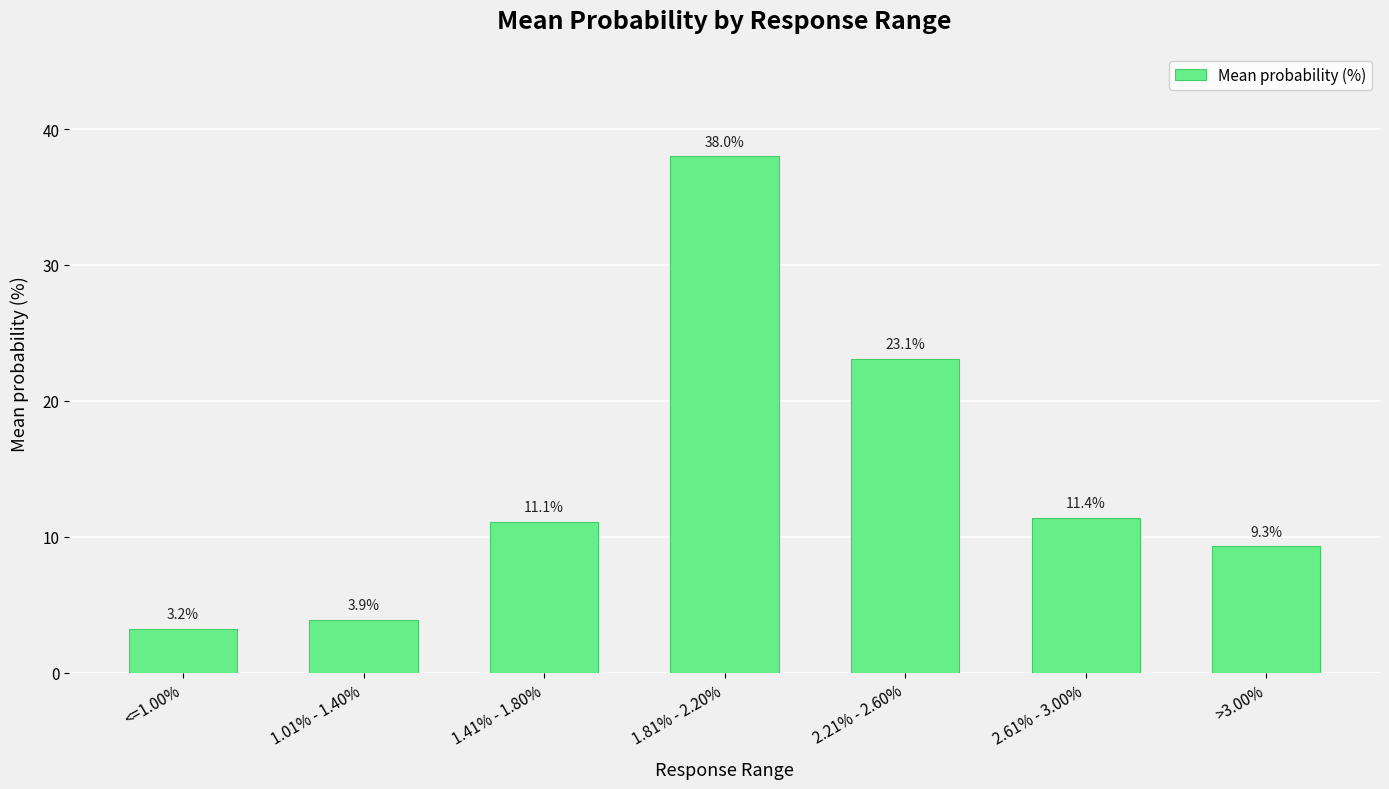

What is the sum of the values at <=1.00% and >3.00%?

12.5